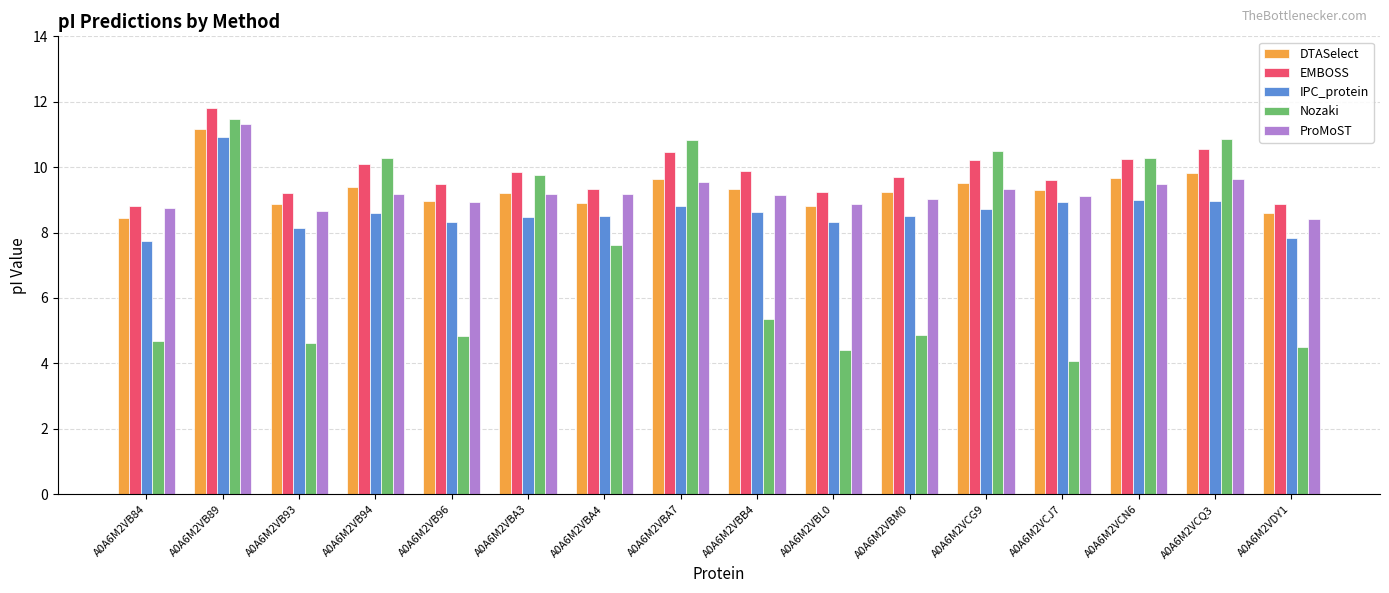

What is the maximum value for EMBOSS?

11.8